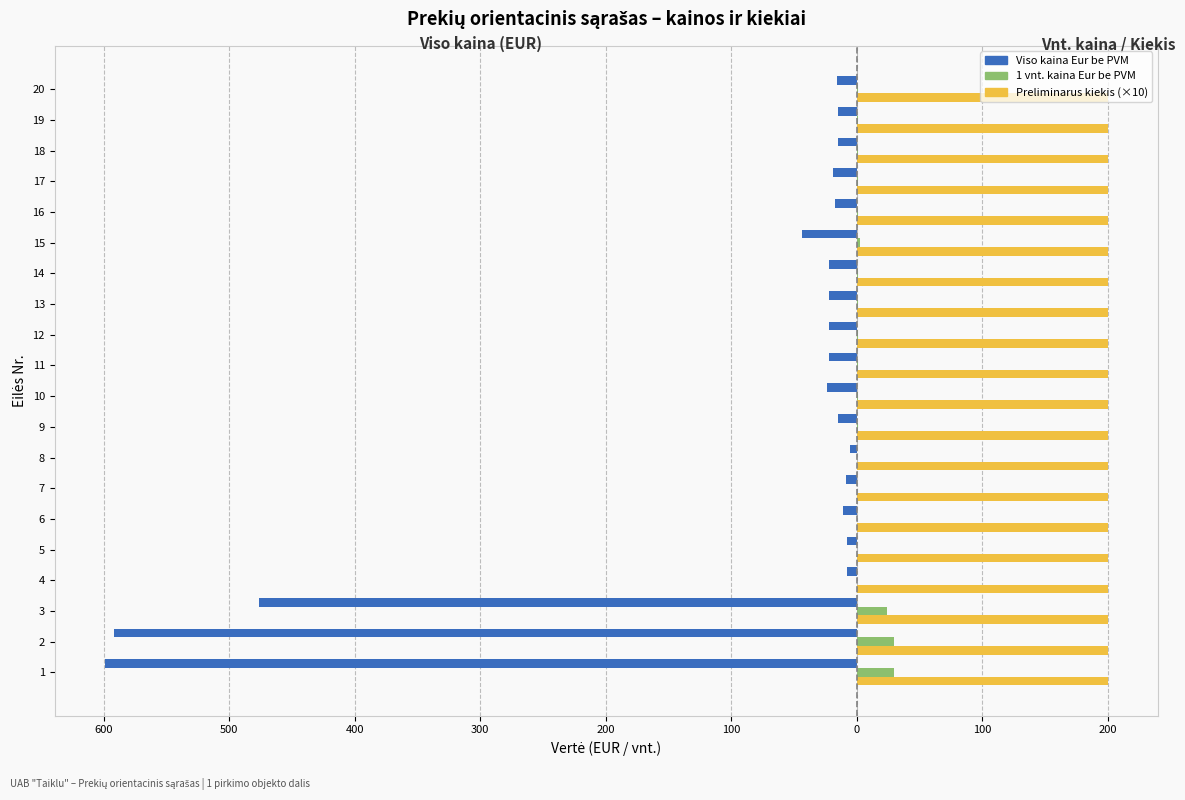

How many categories are shown in the chart?

20